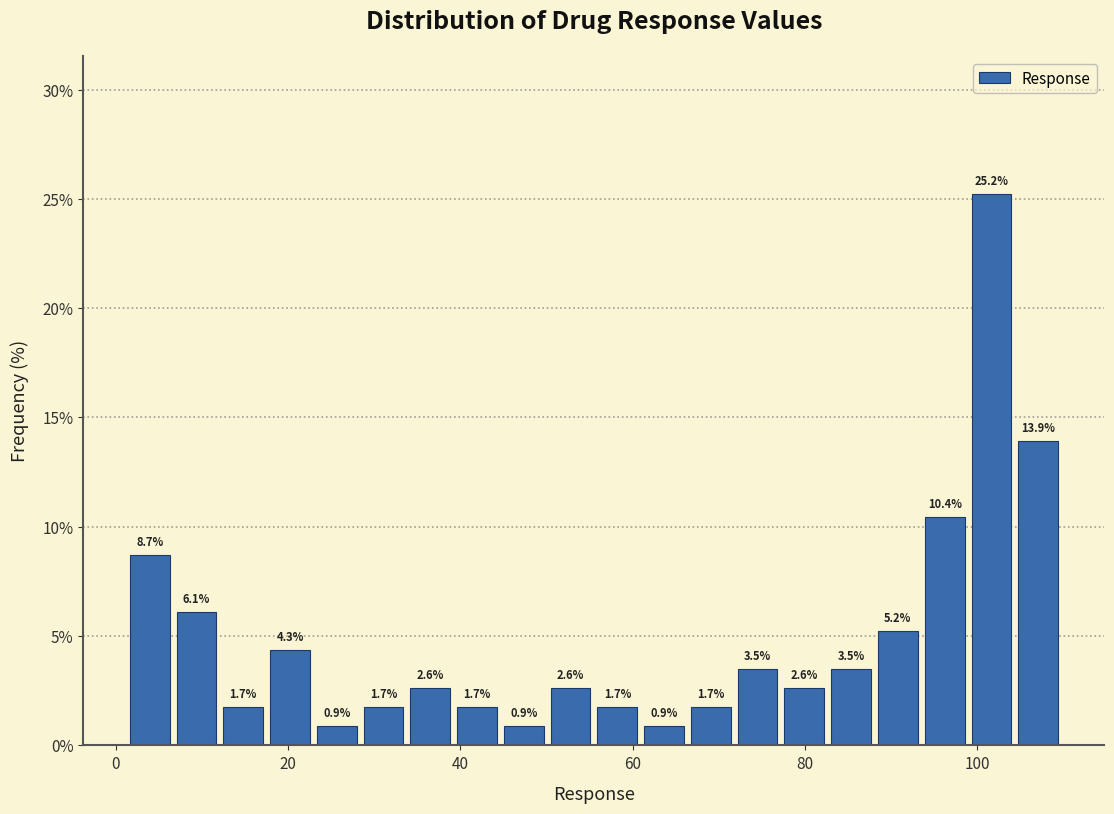

Read against the x-axis, roughly where is the centre of the tallest bar?

102